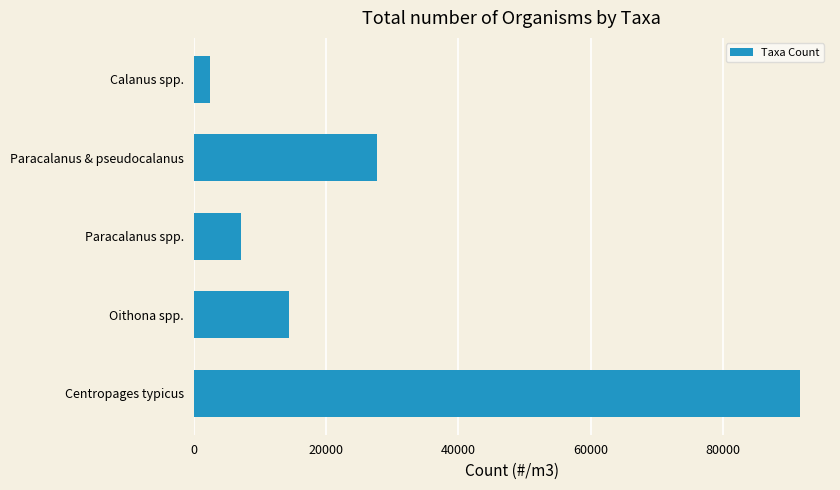

Rank the categories by value from lowest to highest.

Calanus spp., Paracalanus spp., Oithona spp., Paracalanus & pseudocalanus, Centropages typicus